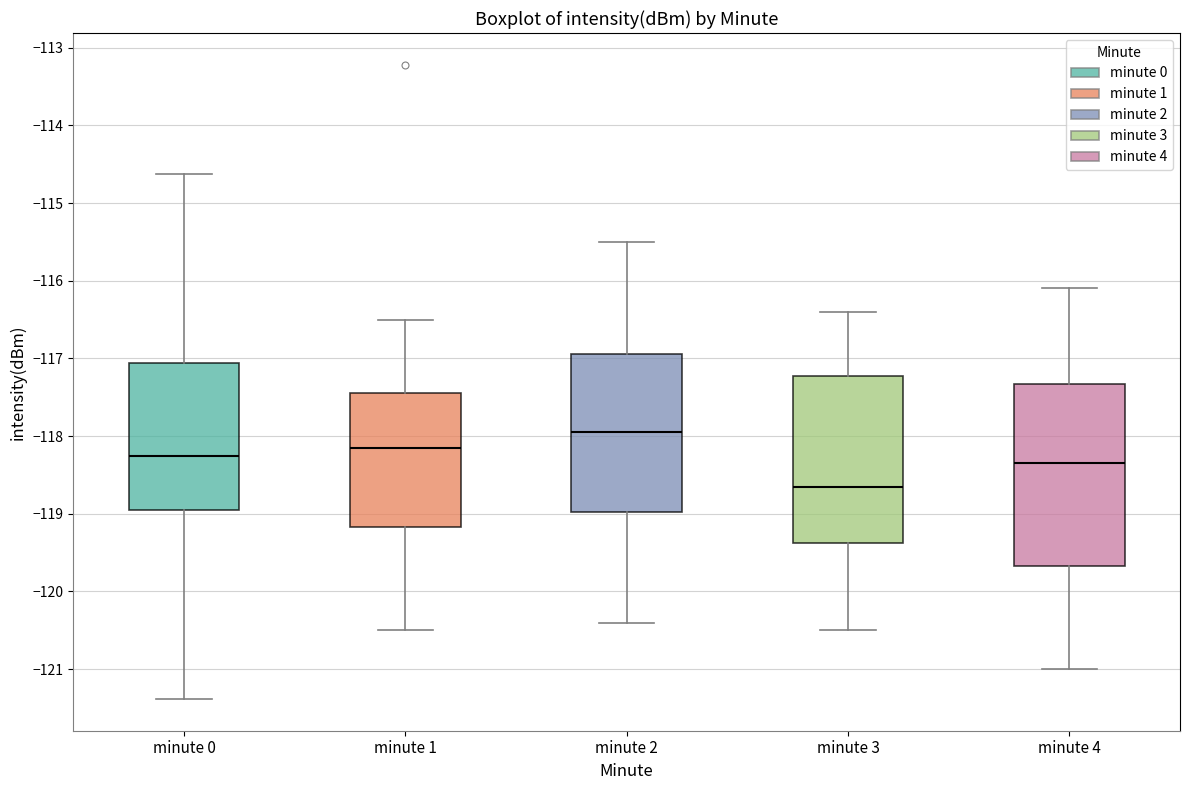

Which box has the lowest median line?

minute 3